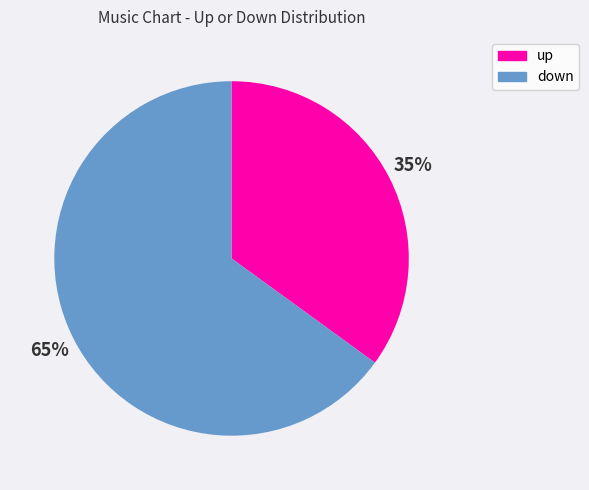

Approximately how many times larger is the value at up compared to down?

0.5